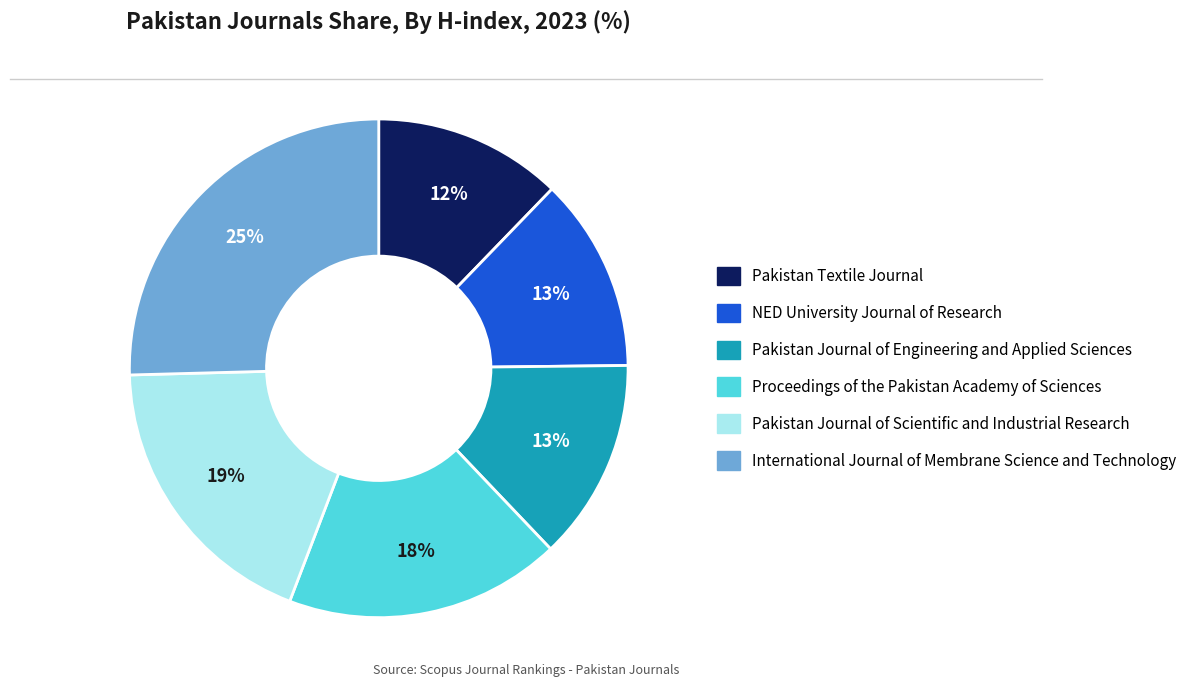

True or false: Proceedings of the Pakistan Academy of Sciences accounts for 18% of the total.

True